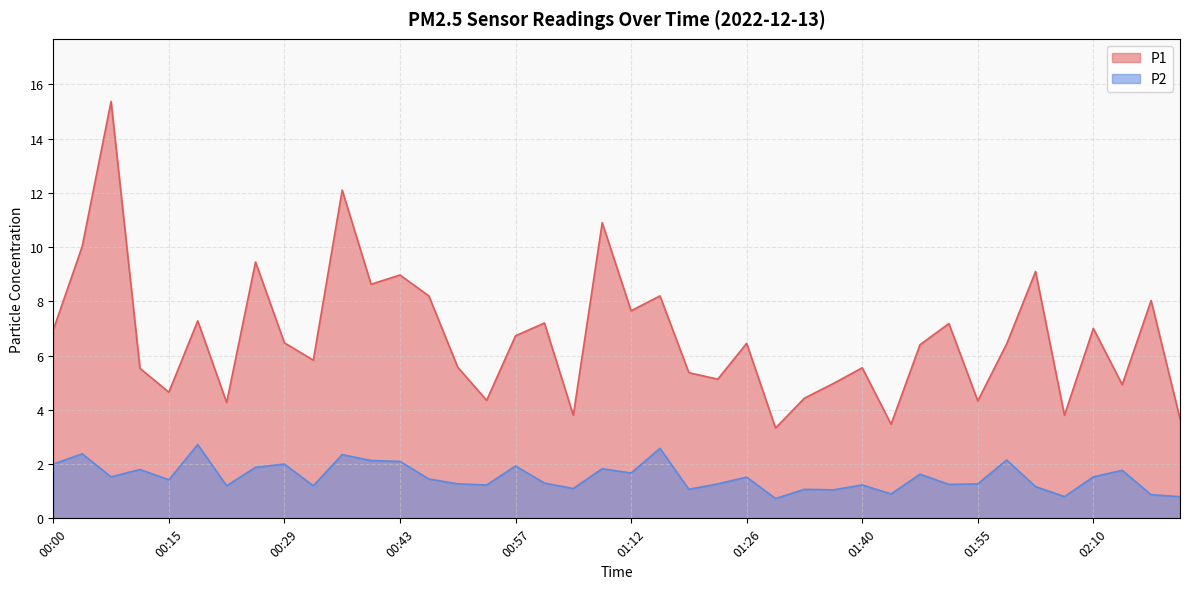

Reading left to right, transcribe all the data shown in this chart.

P1: 7.0	10.0	15.4	5.5	4.7	7.3	4.3	9.4	6.5	5.8	12.1	8.6	9.0	8.2	5.6	4.3	6.7	7.2	3.8	10.9	7.7	8.2	5.4	5.1	6.5	3.3	4.4	5.0	5.5	3.5	6.4	7.2	4.3	6.4	9.1	3.8	7.0	4.9	8.0	3.7
P2: 2.0	2.4	1.5	1.8	1.4	2.7	1.2	1.9	2.0	1.2	2.4	2.1	2.1	1.4	1.3	1.2	1.9	1.3	1.1	1.8	1.7	2.6	1.1	1.3	1.5	0.7	1.1	1.1	1.2	0.9	1.6	1.2	1.3	2.1	1.2	0.8	1.5	1.8	0.9	0.8